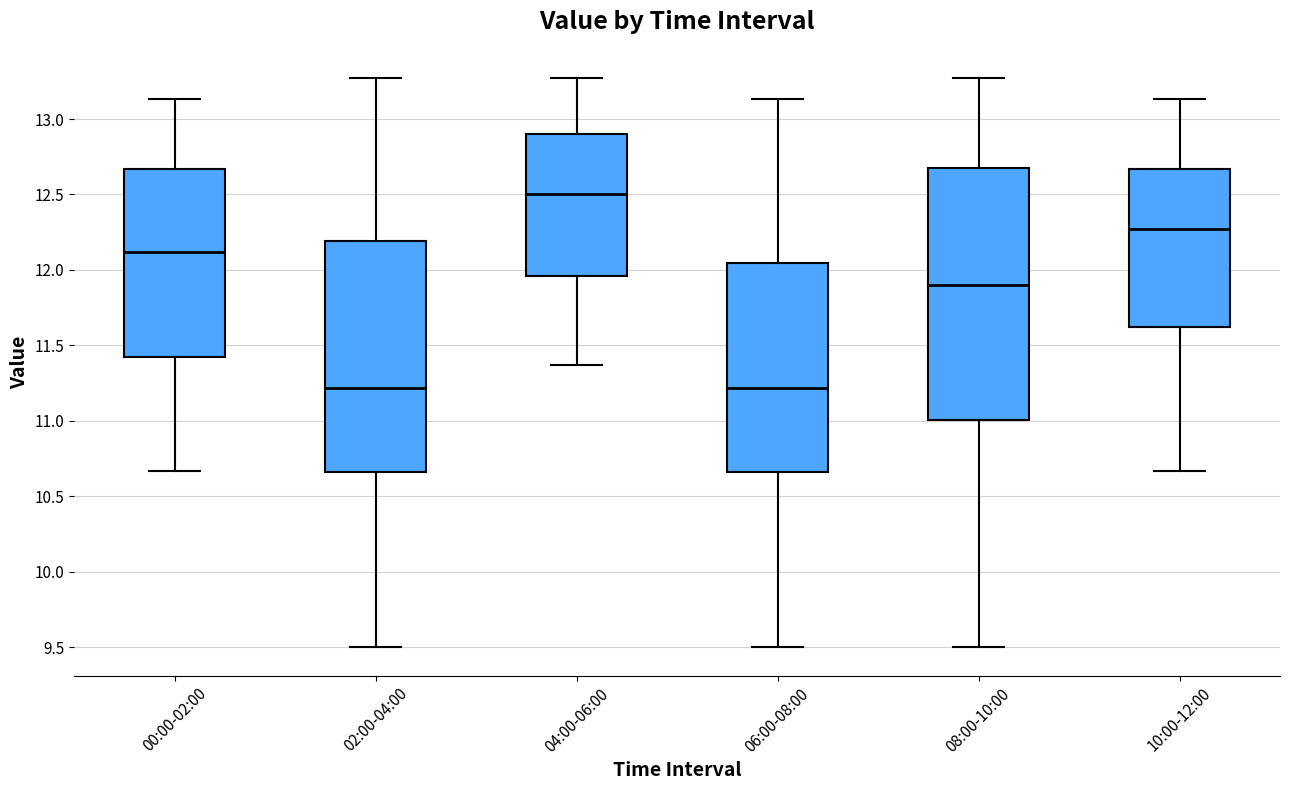

Which box is the tallest, from its lower edge to its upper edge?

08:00-10:00